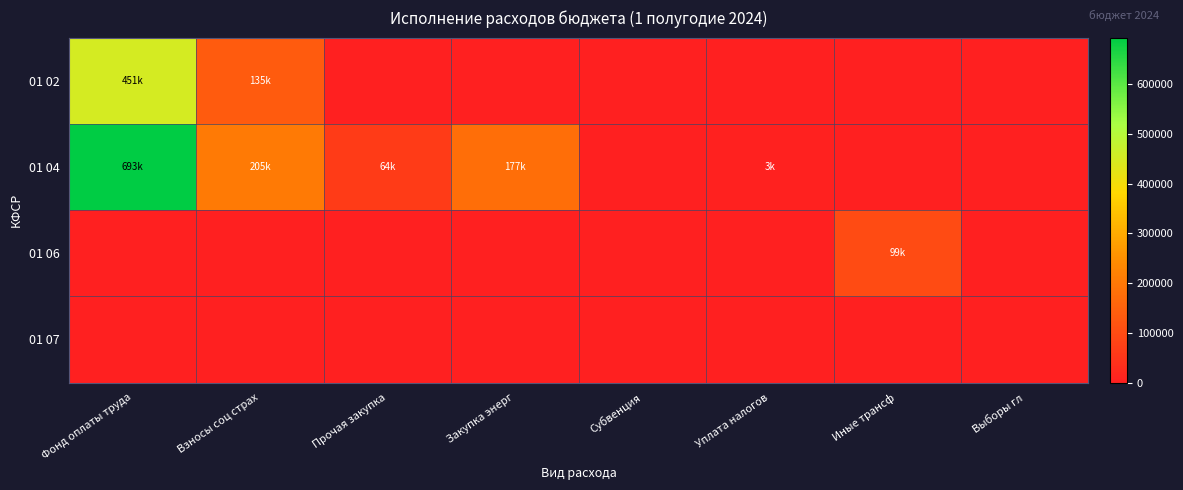

Count the number of data series in this chart.

4